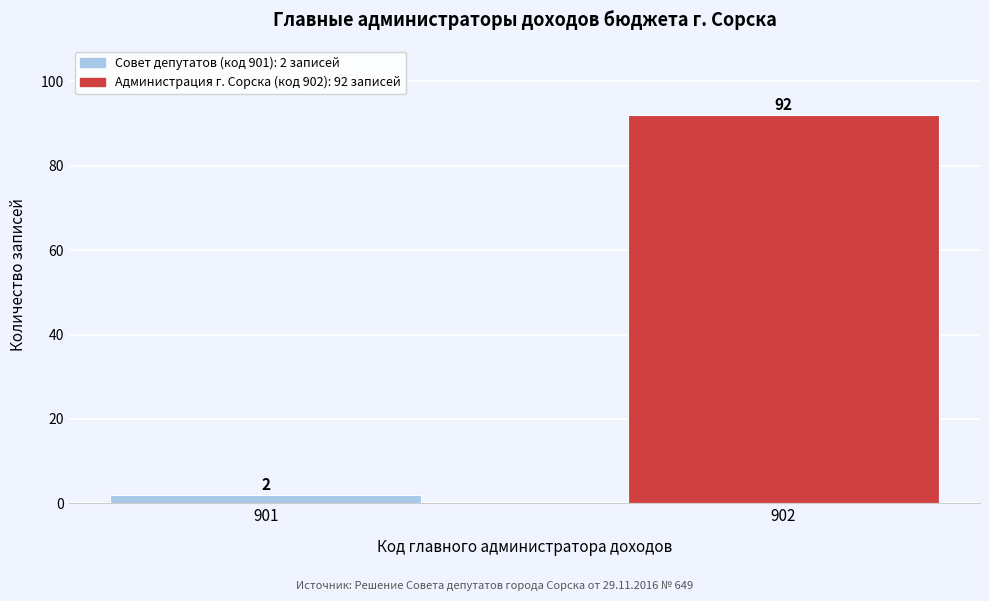

Reading left to right, what are all the values shown in this chart?

2	92